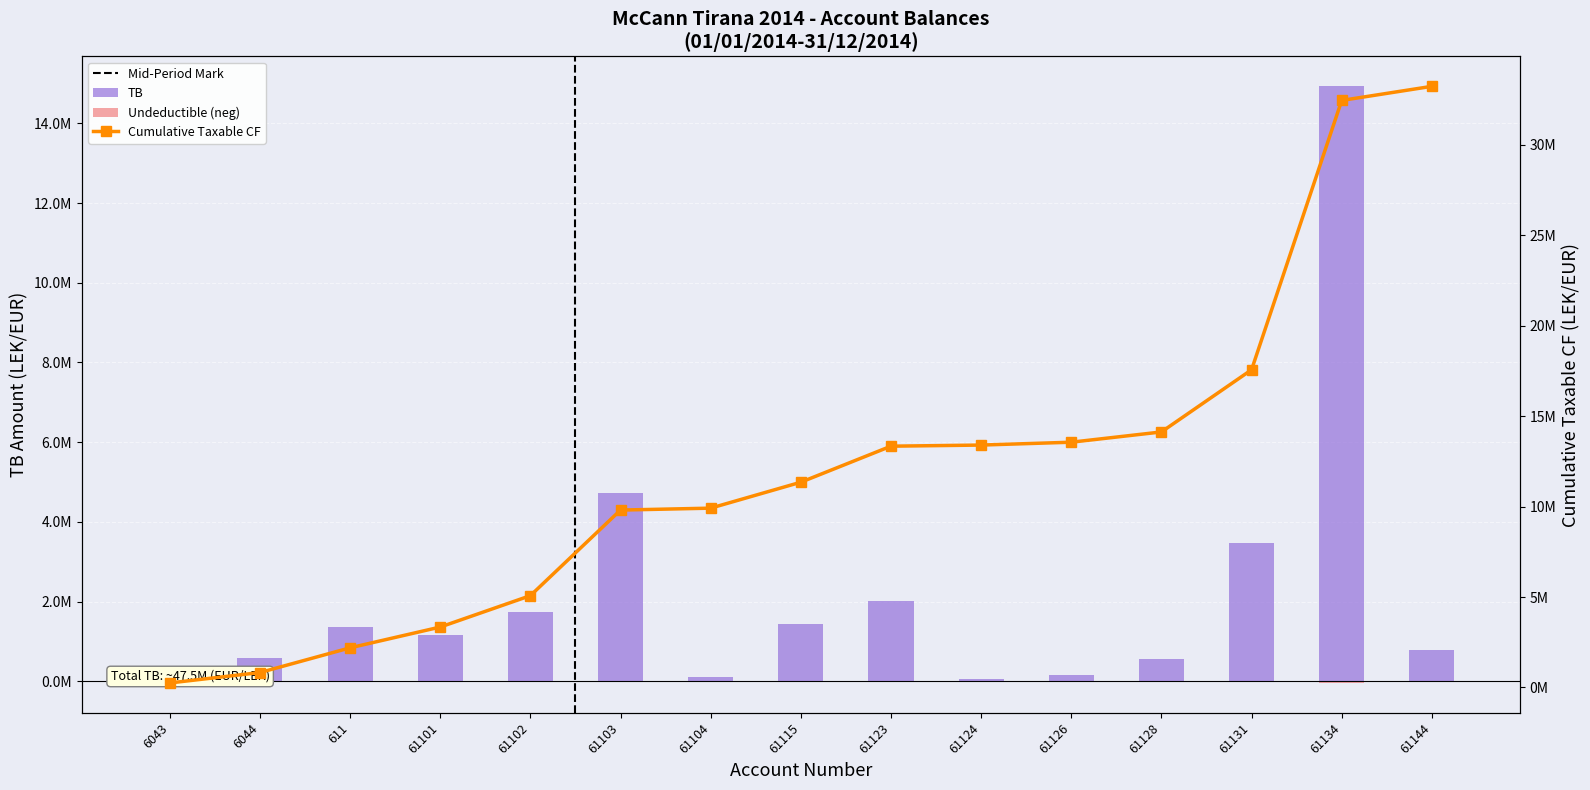

At which label is Cumulative Taxable CF closest to 16740715?

61131